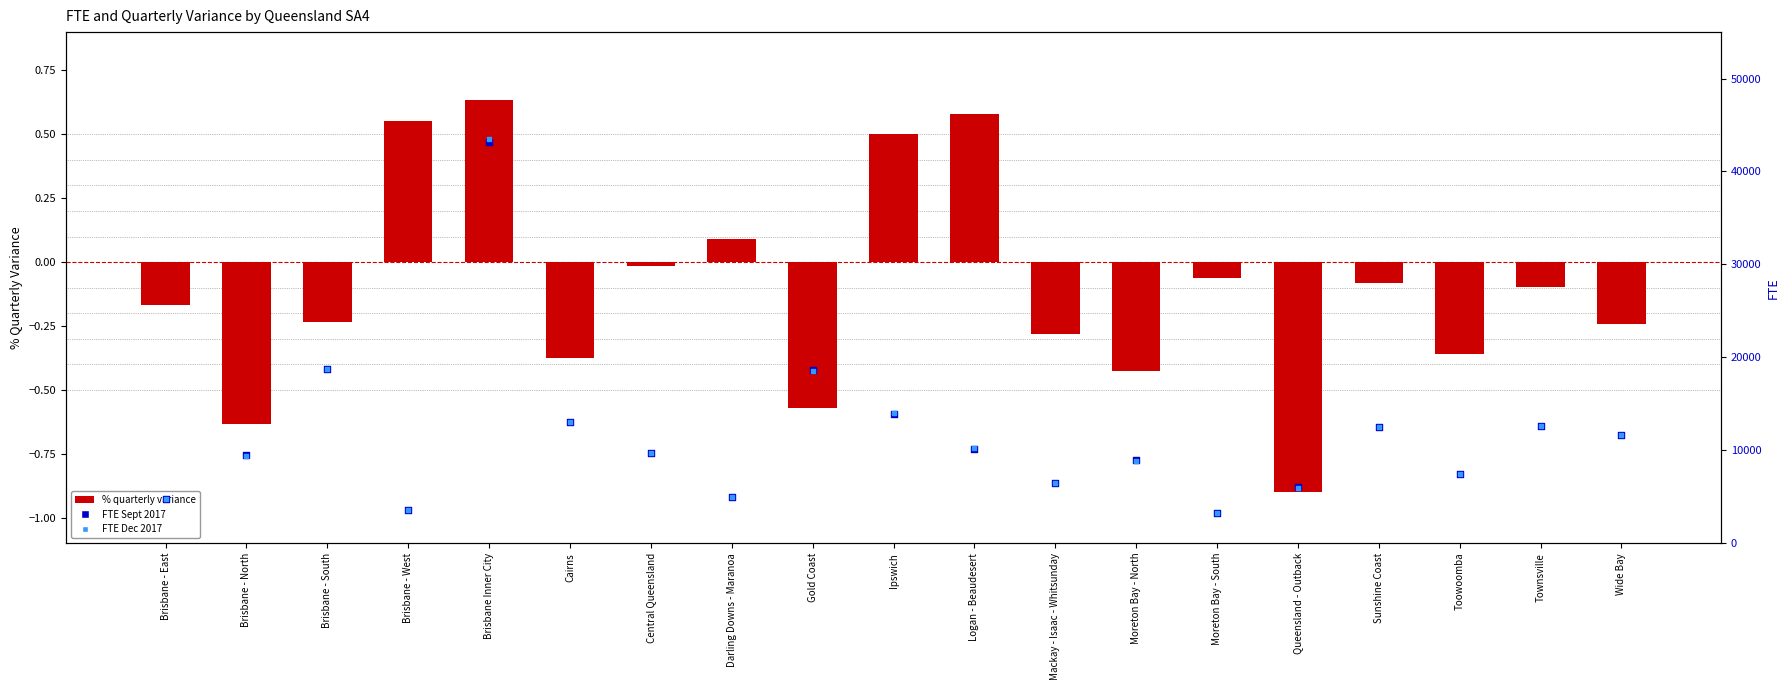

Which series has the largest total across all categories?

FTE Sept 2017